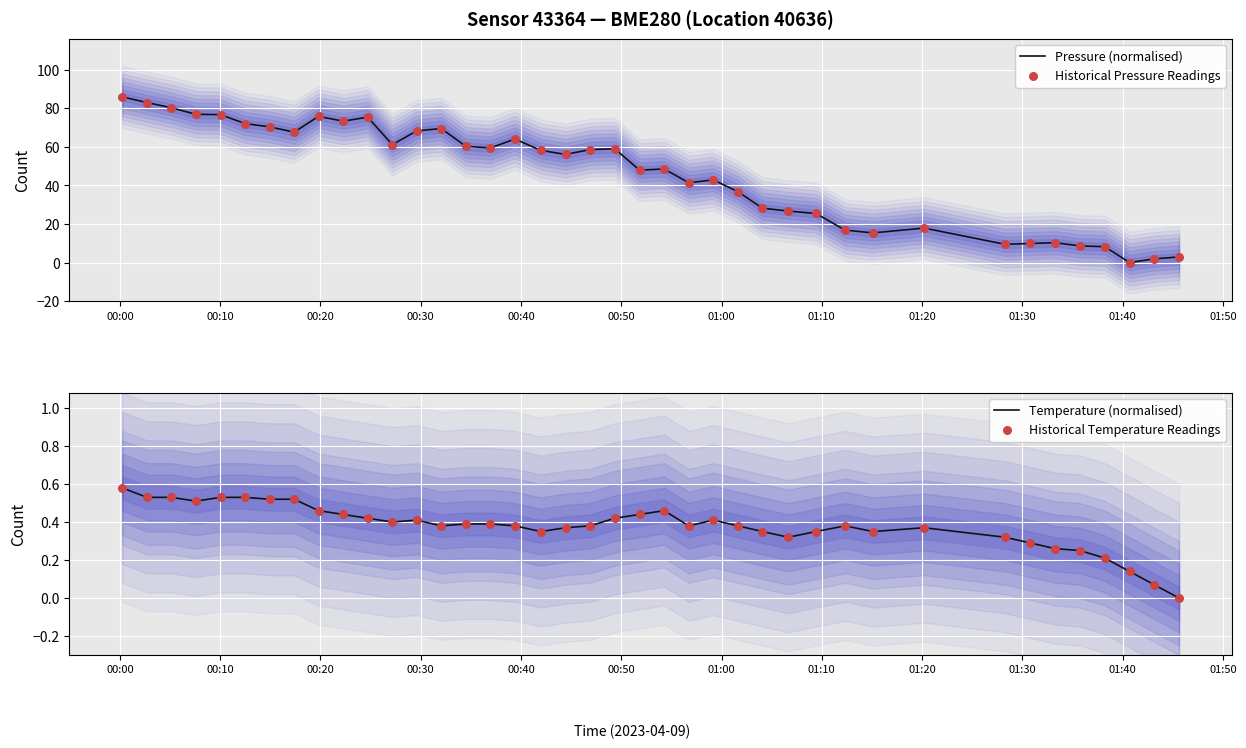

At how many categories does at least one series exceed 16?

31